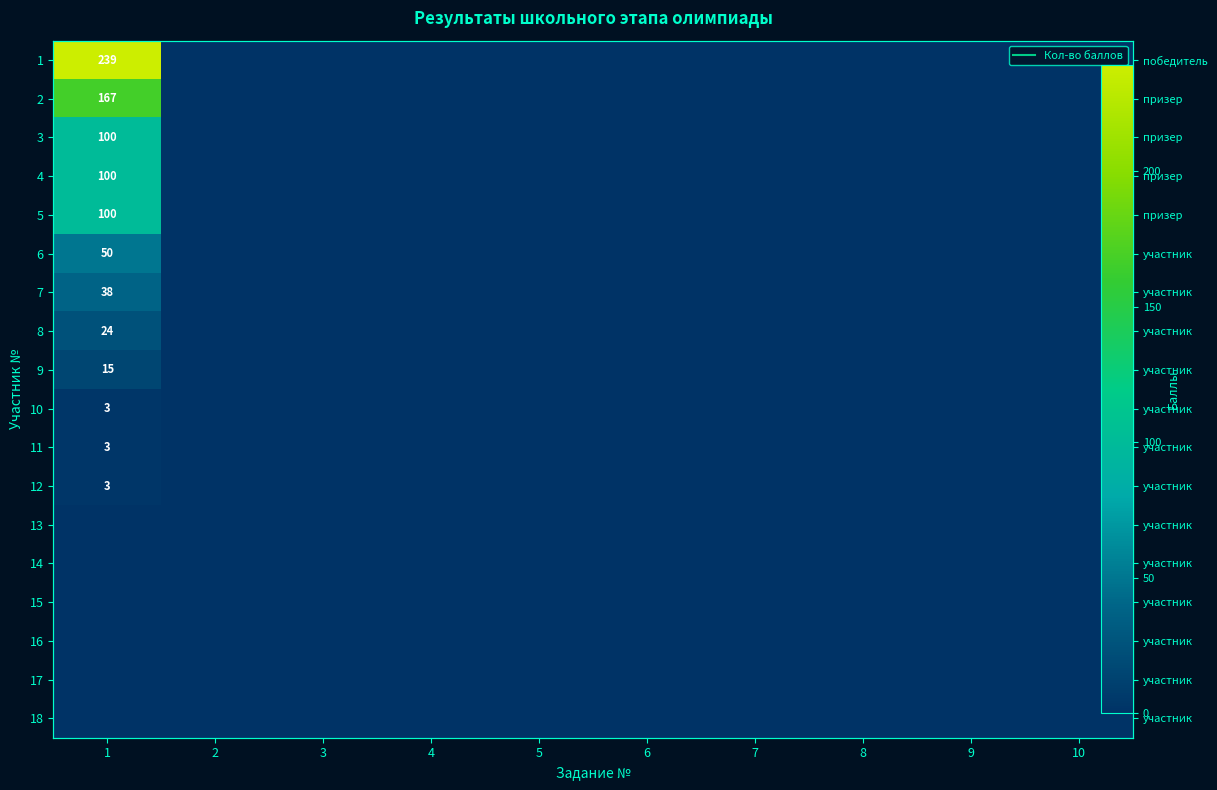

At which label does 11 reach its minimum?

2